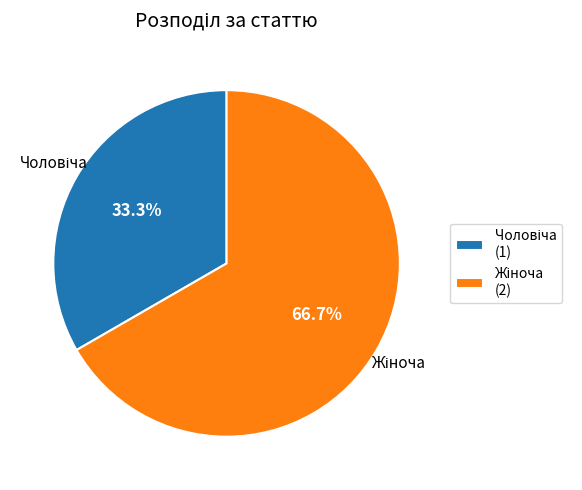

Does any single category account for the majority?

Yes